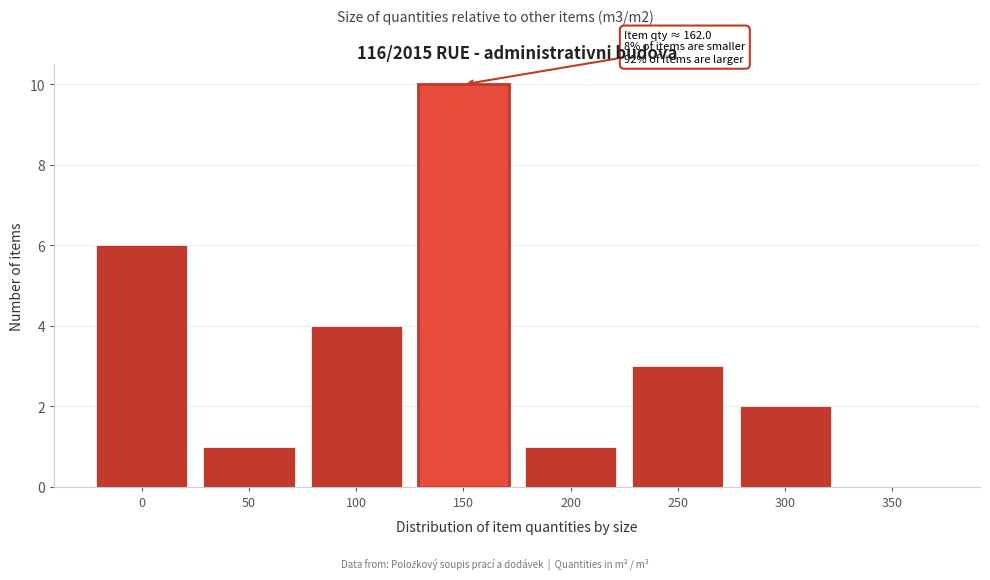

Reading left to right, extract all data points from this chart.

0=6	50=1	100=4	150=10	200=1	250=3	300=2	350=0